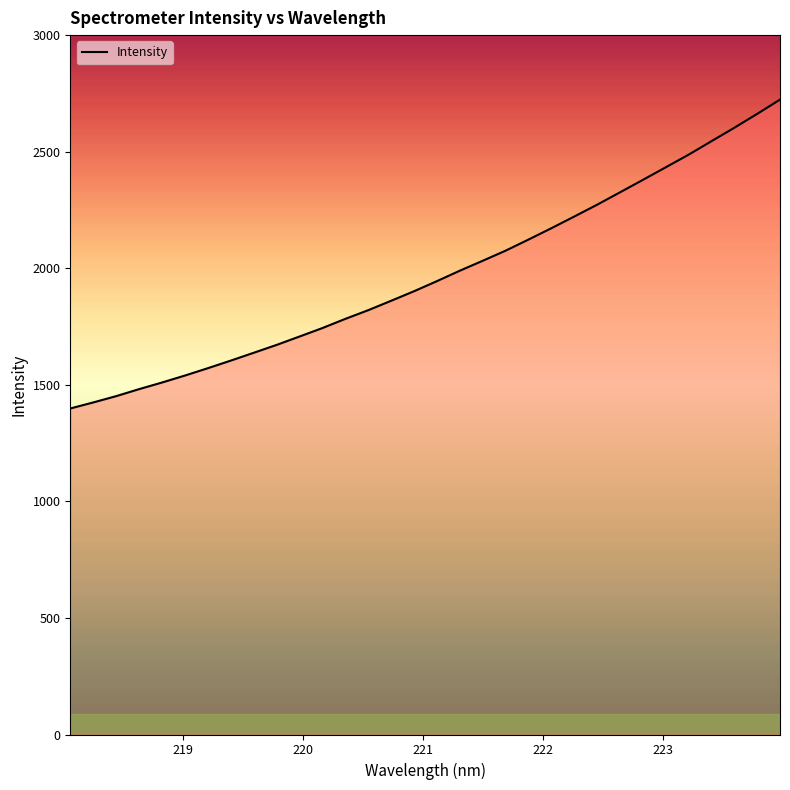

What is the minimum value shown in the chart?

1398.5